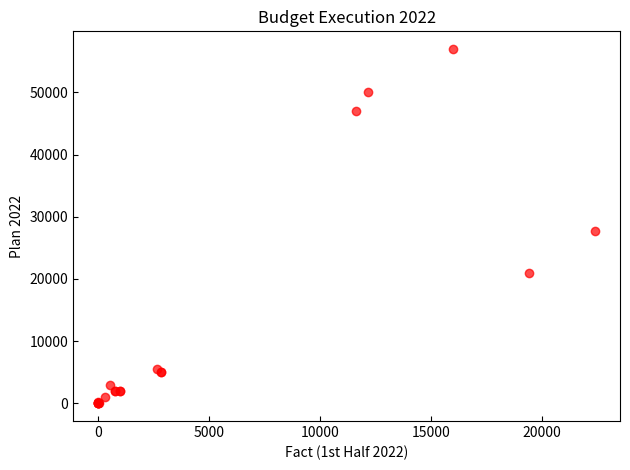

What Y value in the scatter plot is closest to 28490?

27663.0